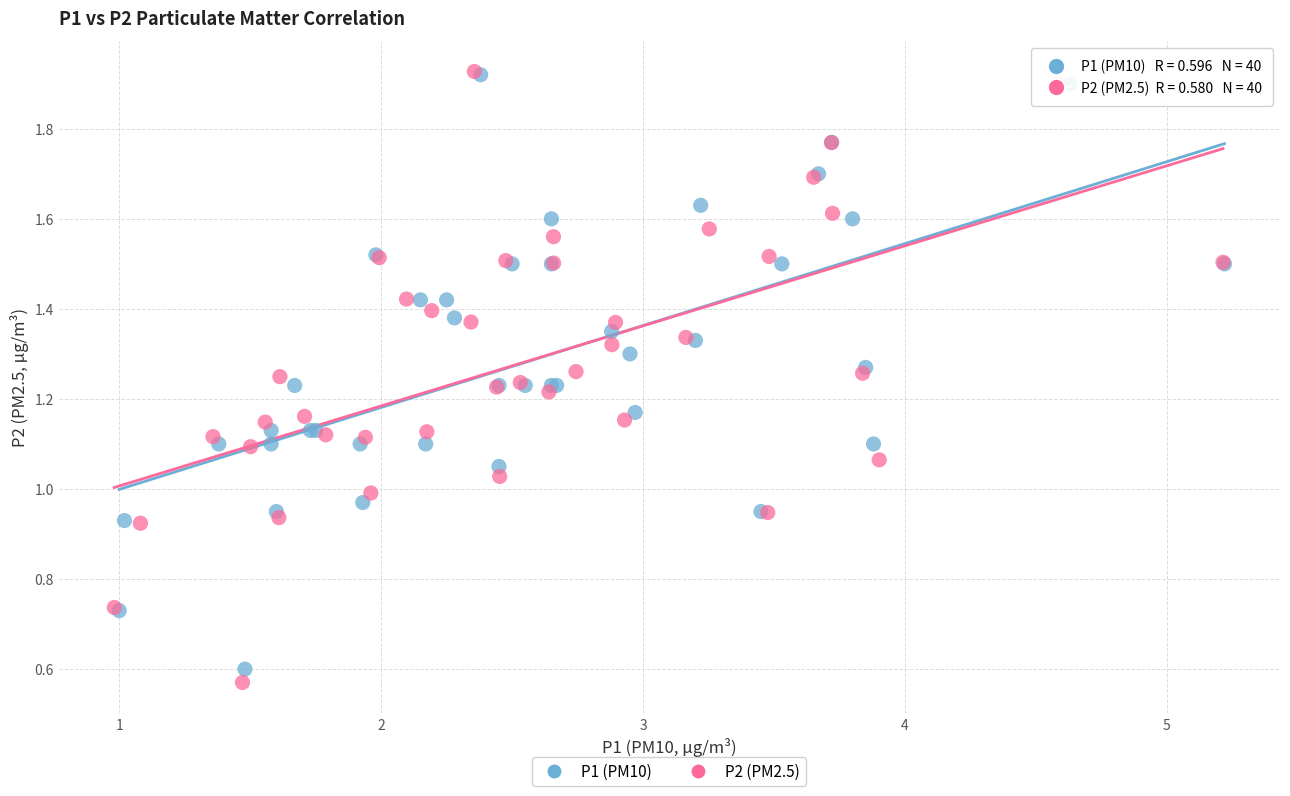

What are all the series names shown in the legend?

P1 (PM10), P2 (PM2.5)